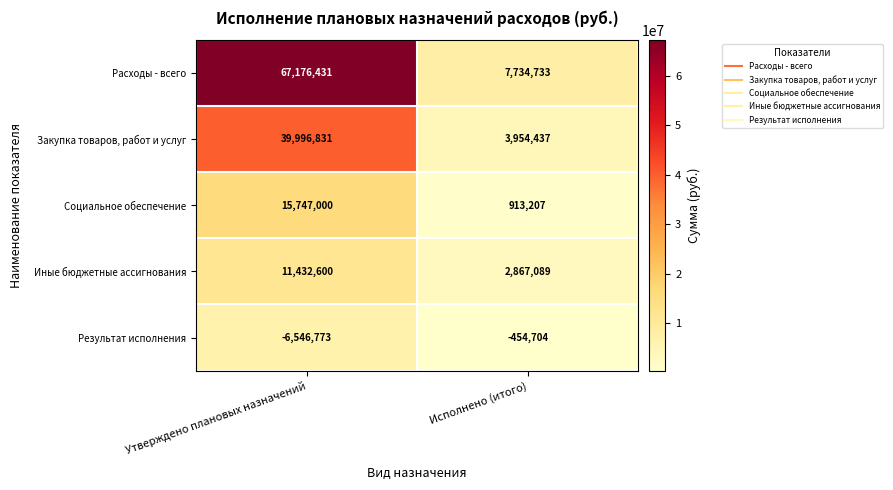

What is the highest value of the Социальное обеспечение series?

15747000